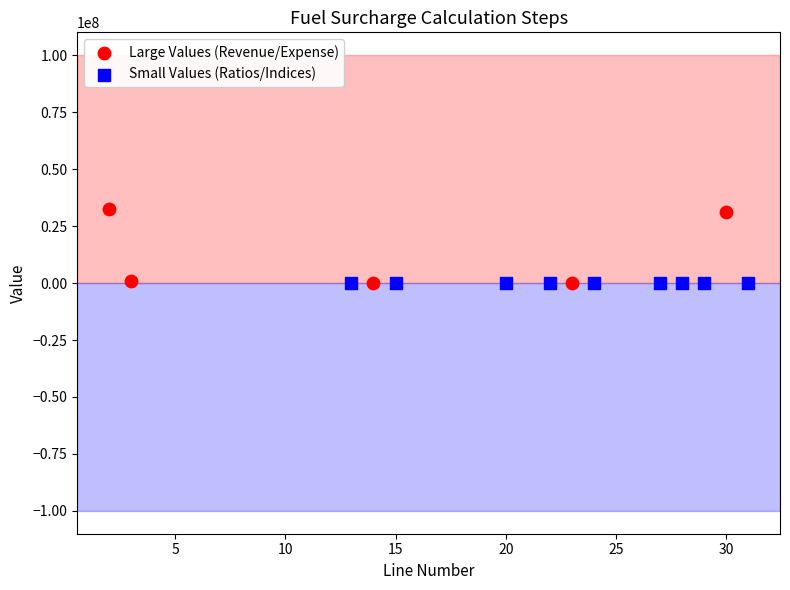

Which series reaches the maximum Y coordinate?

Large Values (Revenue/Expense)